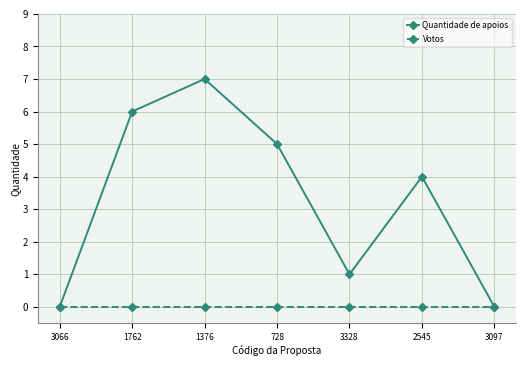

How many categories are shown in the chart?

7